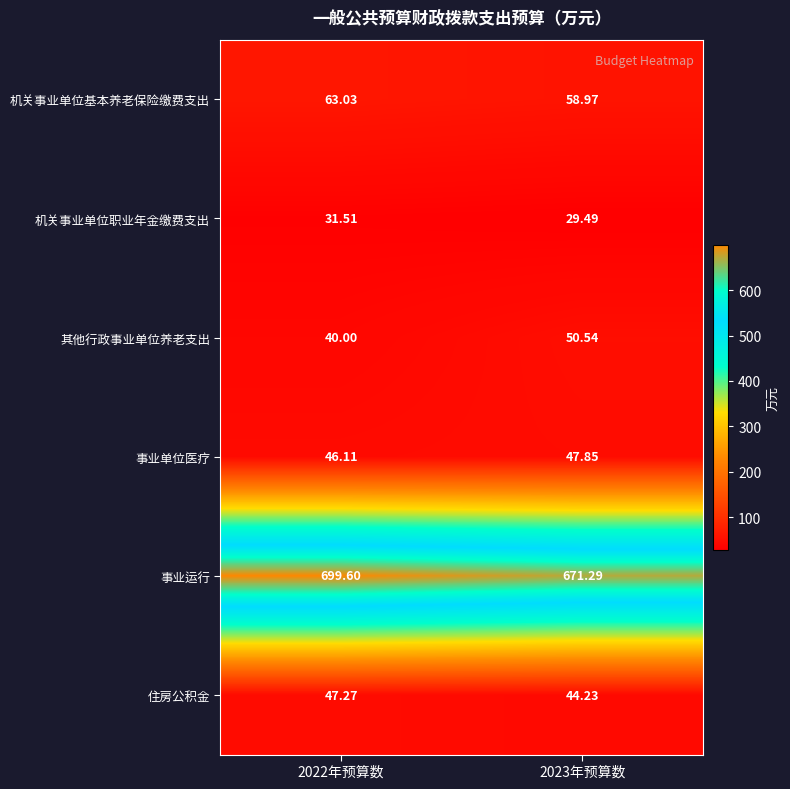

Is the value of 事业运行 at 2023年预算数 greater than the value of 事业单位医疗 at 2022年预算数?

Yes